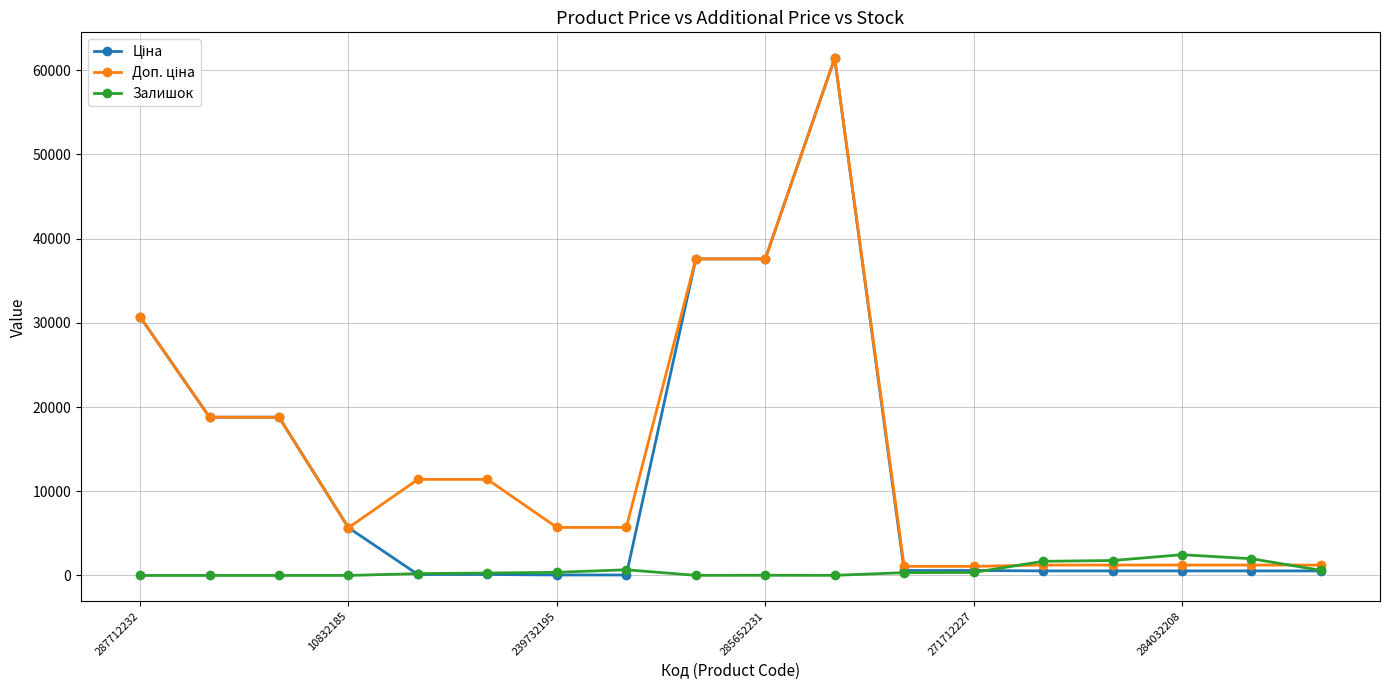

What is the greatest value displayed?

61434.3